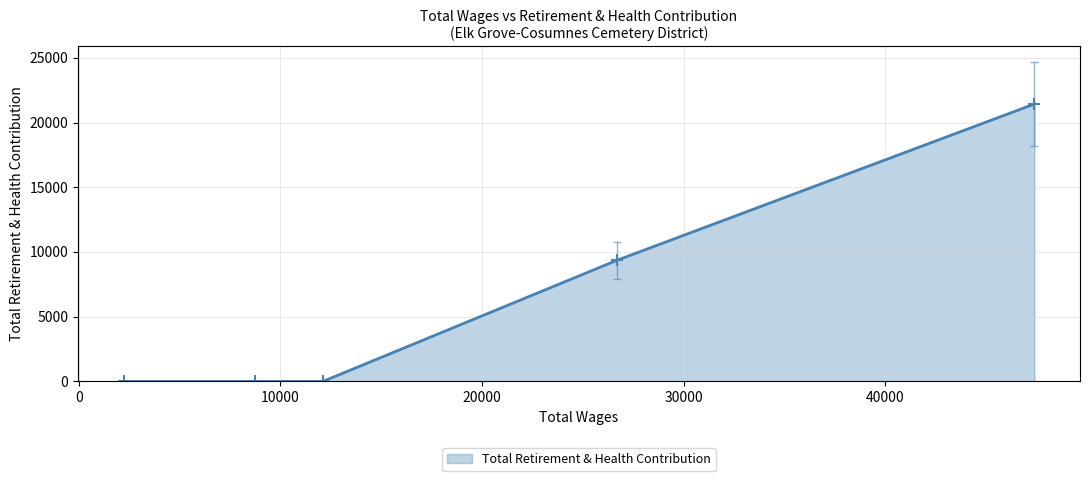

What is the greatest value displayed?

21432